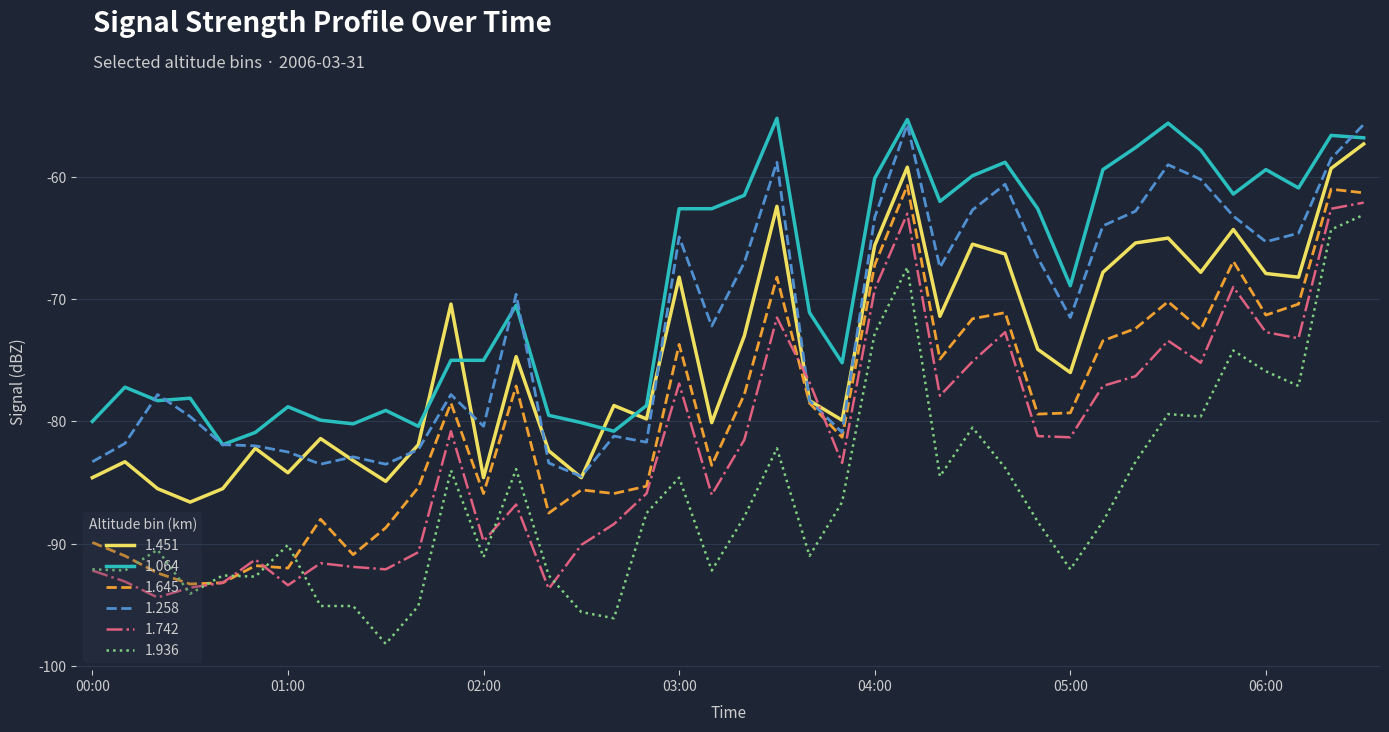

What is the greatest value displayed?

-55.2